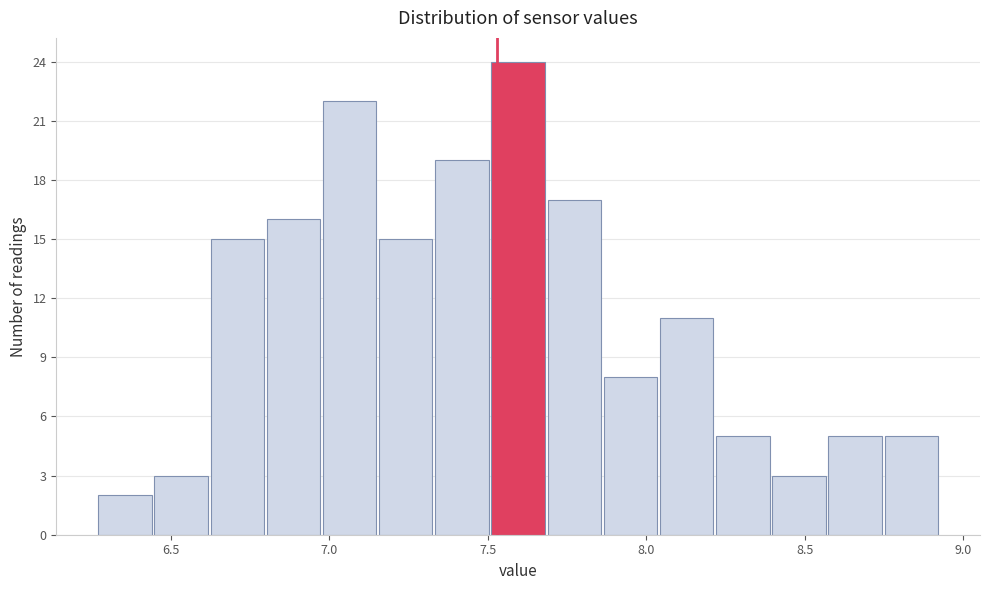

Around what value on the x-axis is the tallest bar? Give the approximate position of its centre, as read against the axis.

7.60